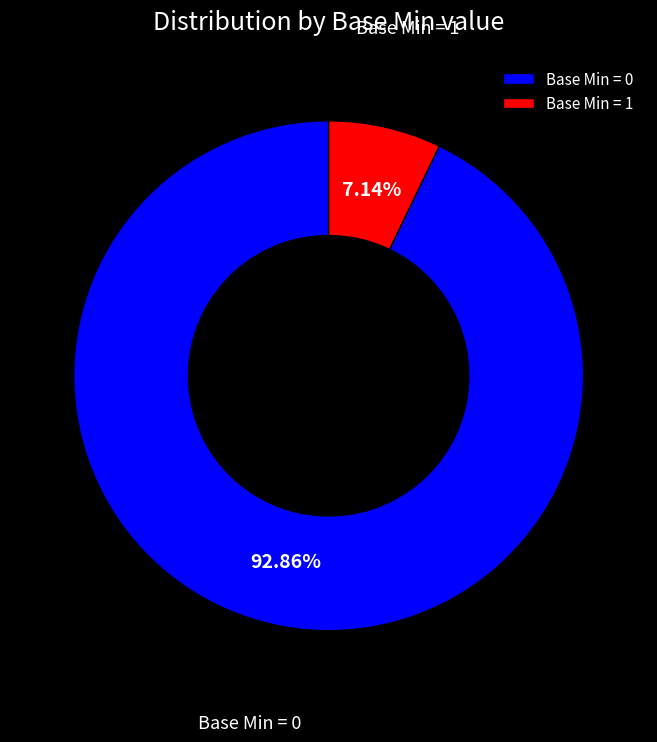

How many segments does this pie chart have?

2